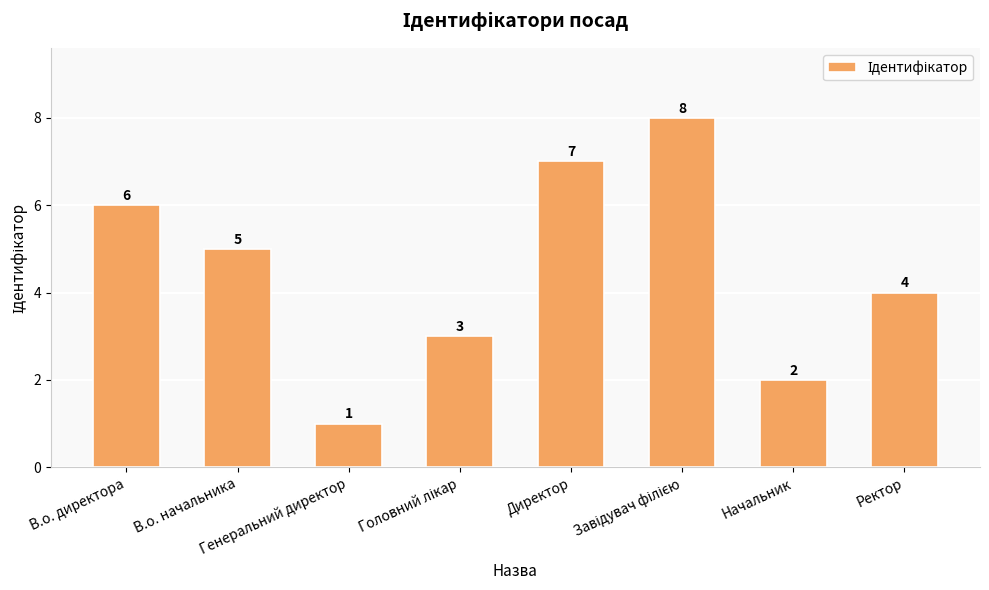

What is the greatest value displayed?

8